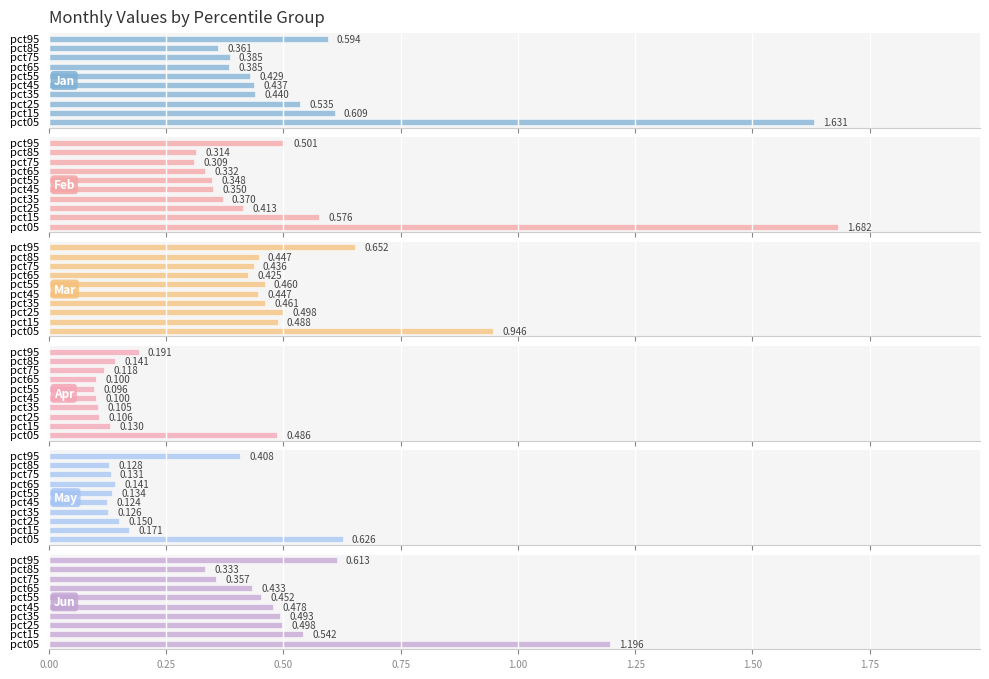

What are all the series names shown in the legend?

Jan, Feb, Mar, Apr, May, Jun